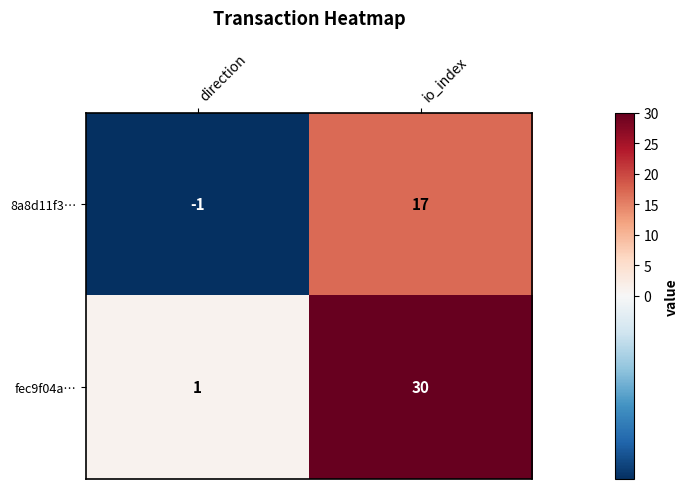

Where is 8a8d11f3… nearest to the value 8?

direction